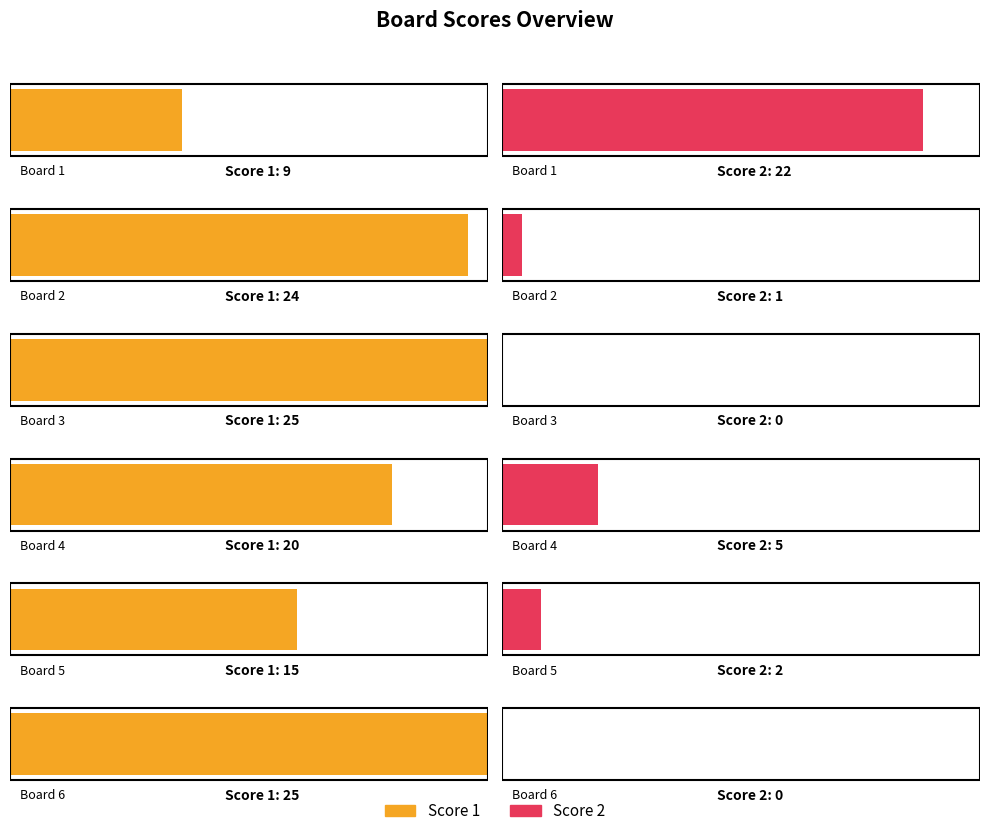

What is the spread (max minus min) of values at Board 4?

15